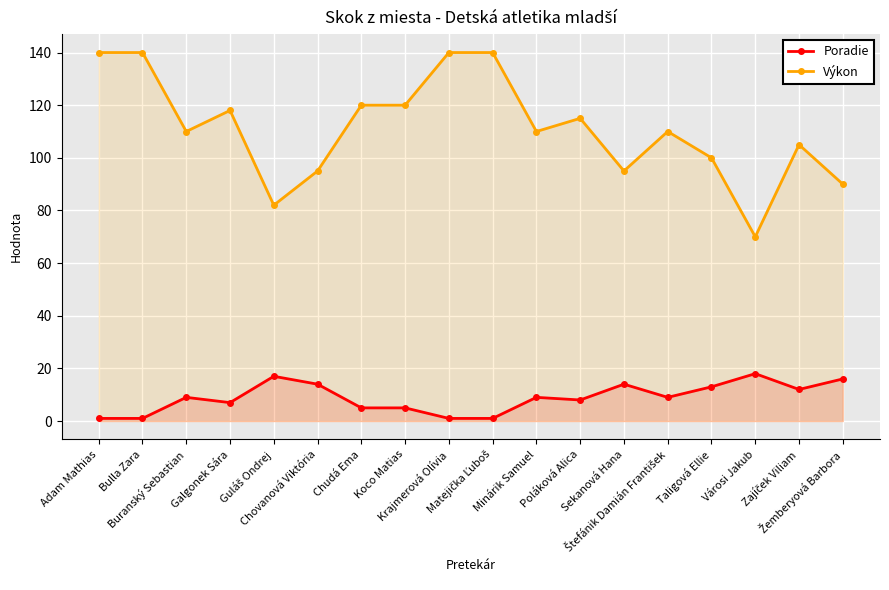

Which series has the largest range (max minus min)?

Výkon